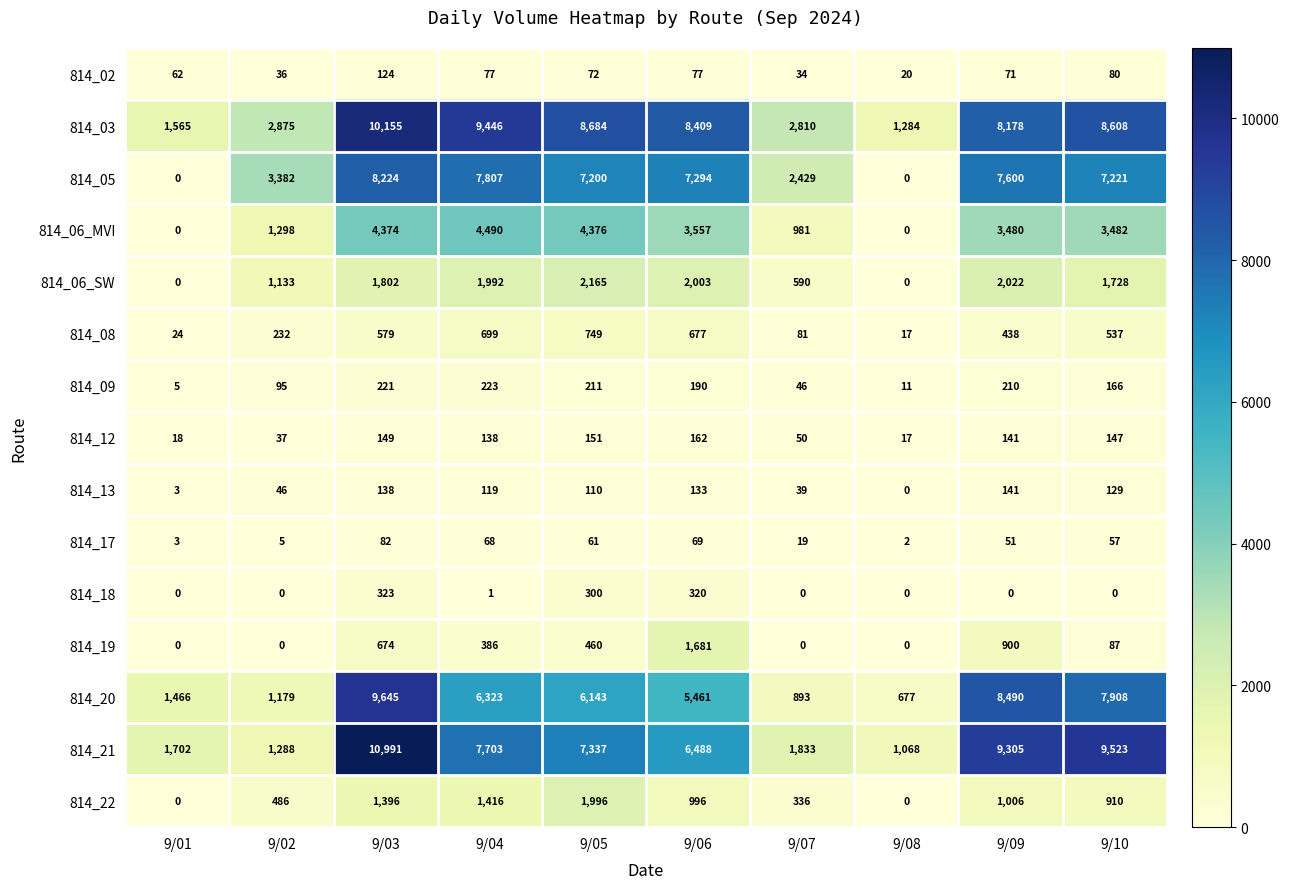

What is the sum of all 814_09 values?

1378